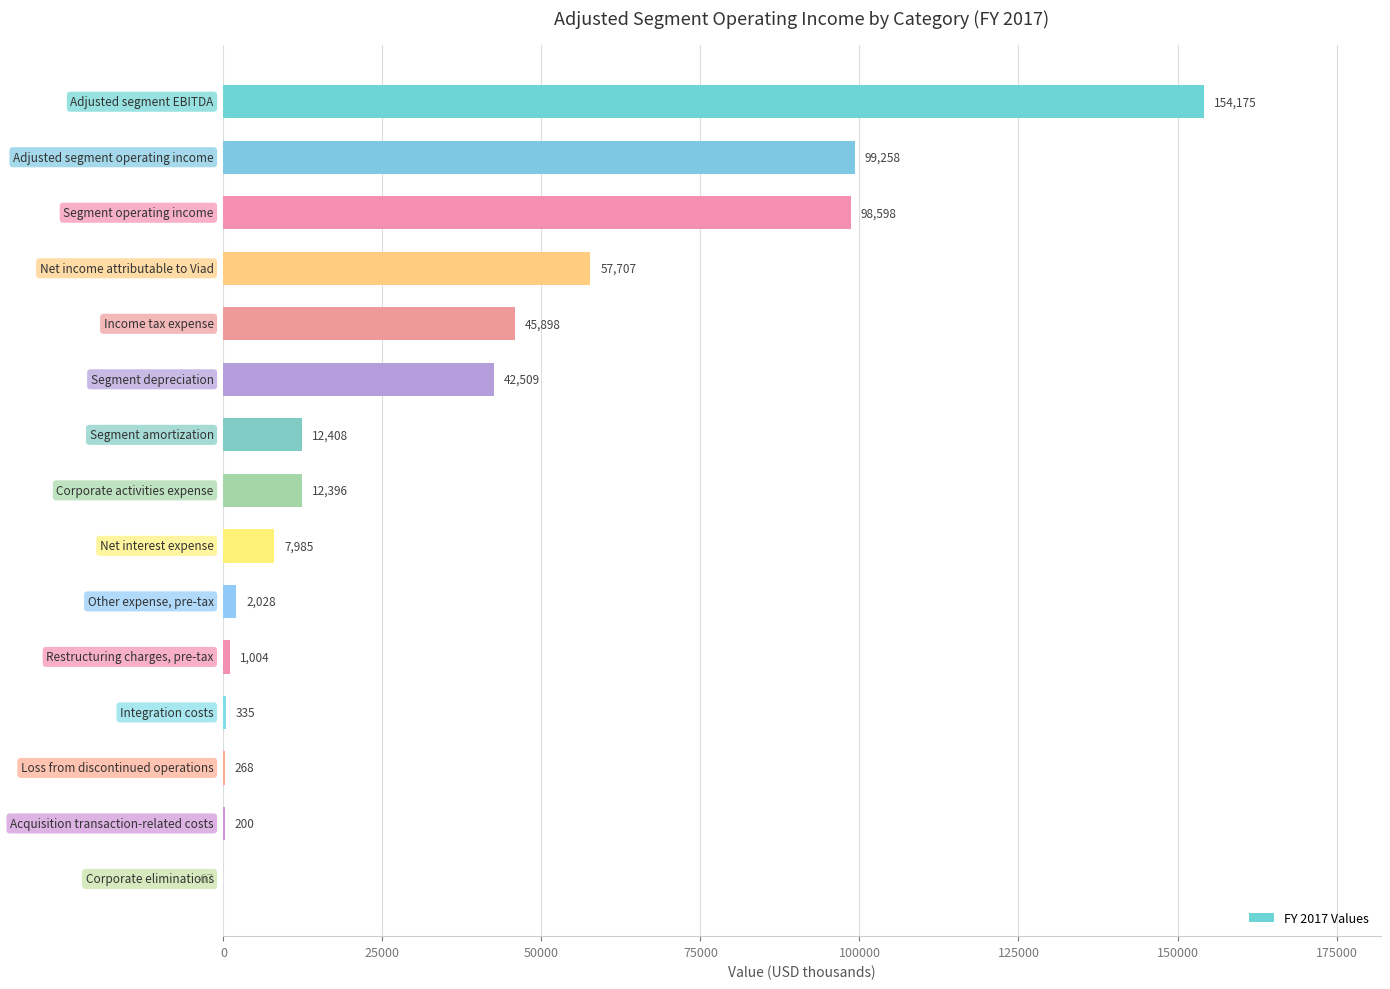

What is the maximum value shown in the chart?

154175